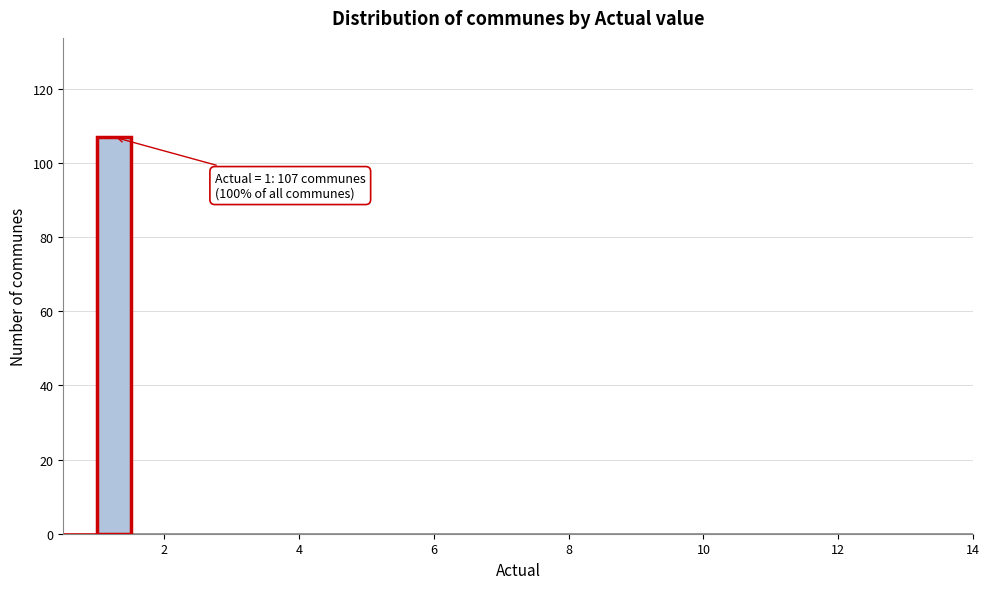

Around what value on the x-axis is the tallest bar? Give the approximate position of its centre, as read against the axis.

1.2